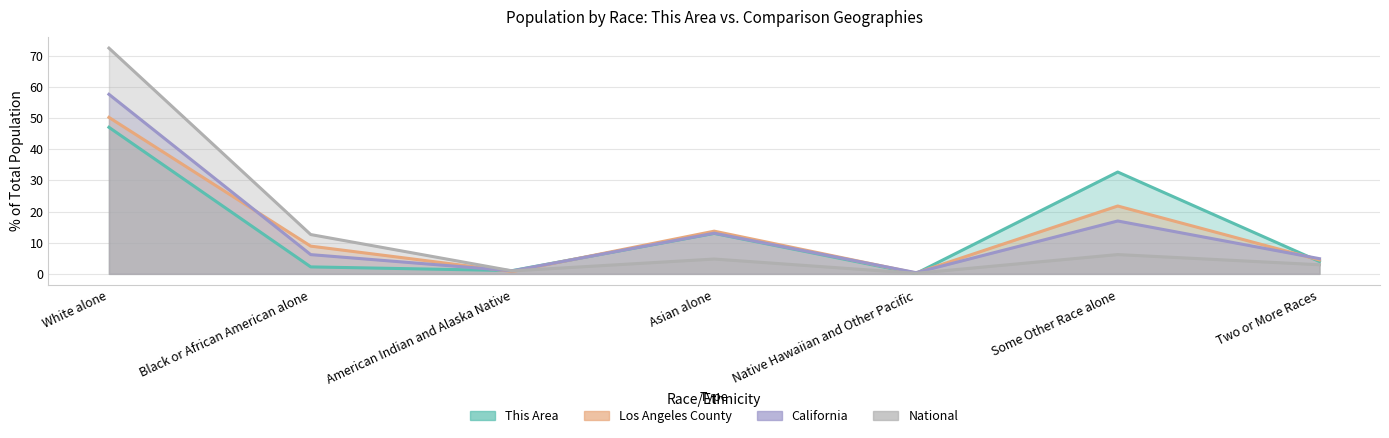

Which series has the widest spread of values?

National